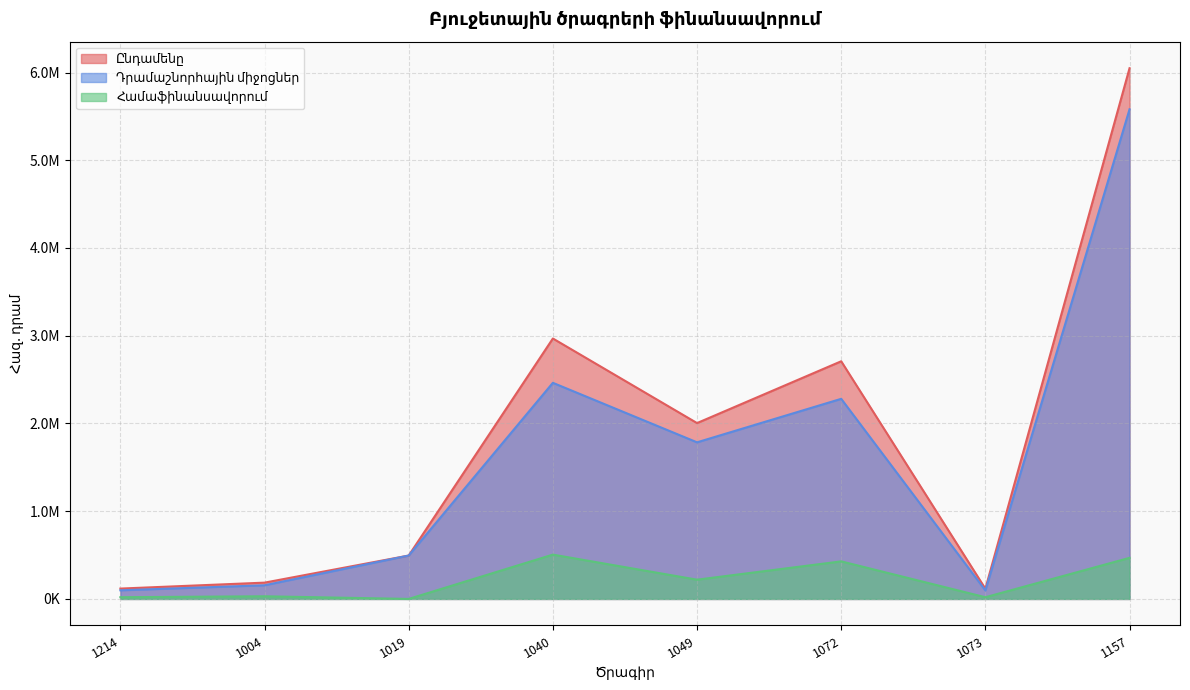

Is it true that Դրամաշնորհային միջոցներ equals 98299.2 at 1214?

True